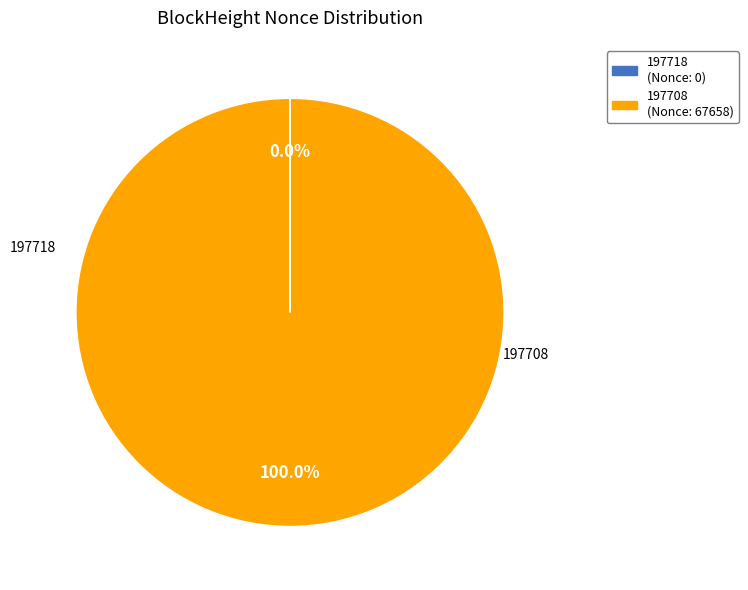

Which slice represents more than half of the pie?

197708